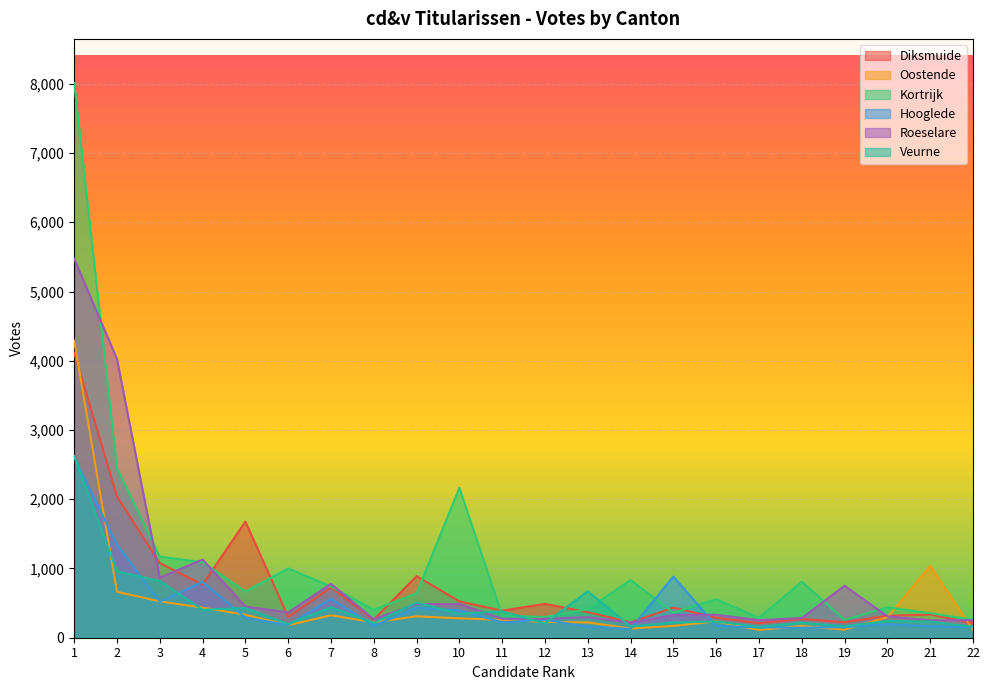

At which category does Oostende reach its first local valley?

6